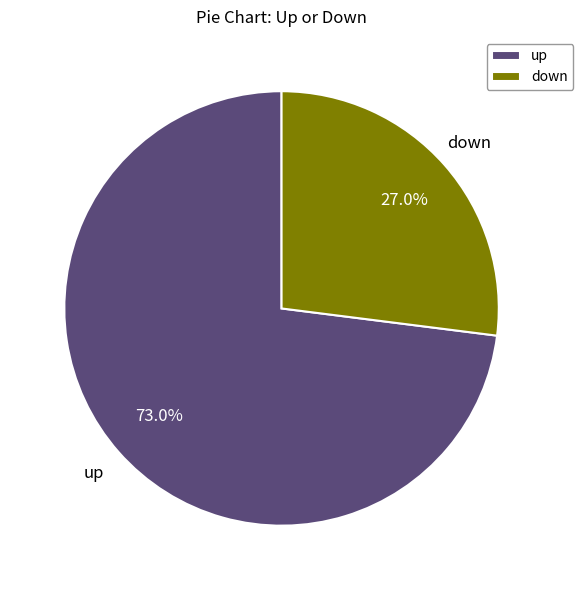

How many segments does this pie chart have?

2